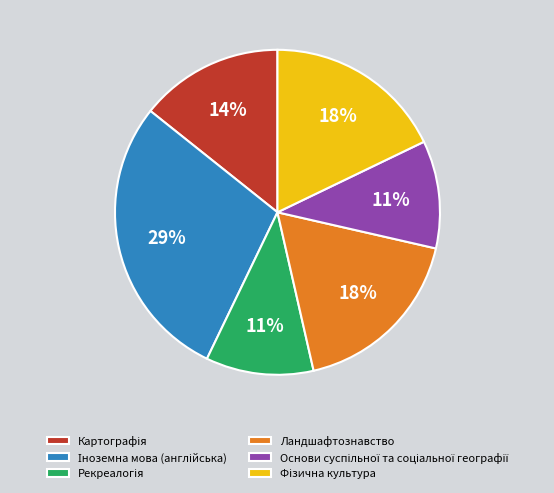

Count the number of slices in the pie.

6